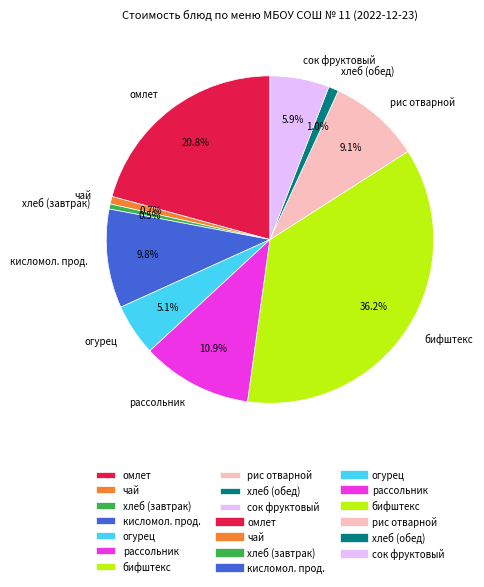

Does any single category account for the majority?

No